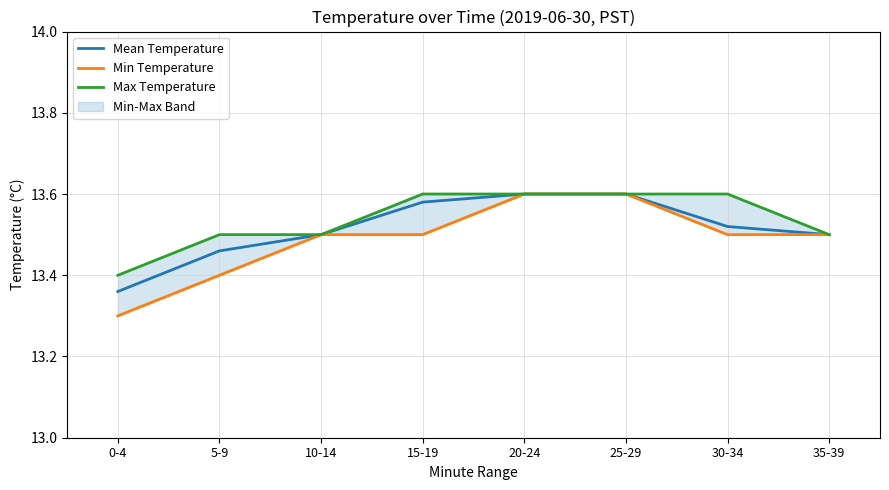

Reading left to right, list all the values displayed in this chart.

Mean Temperature: 13.4	13.5	13.5	13.6	13.6	13.6	13.5	13.5
Min Temperature: 13.3	13.4	13.5	13.5	13.6	13.6	13.5	13.5
Max Temperature: 13.4	13.5	13.5	13.6	13.6	13.6	13.6	13.5